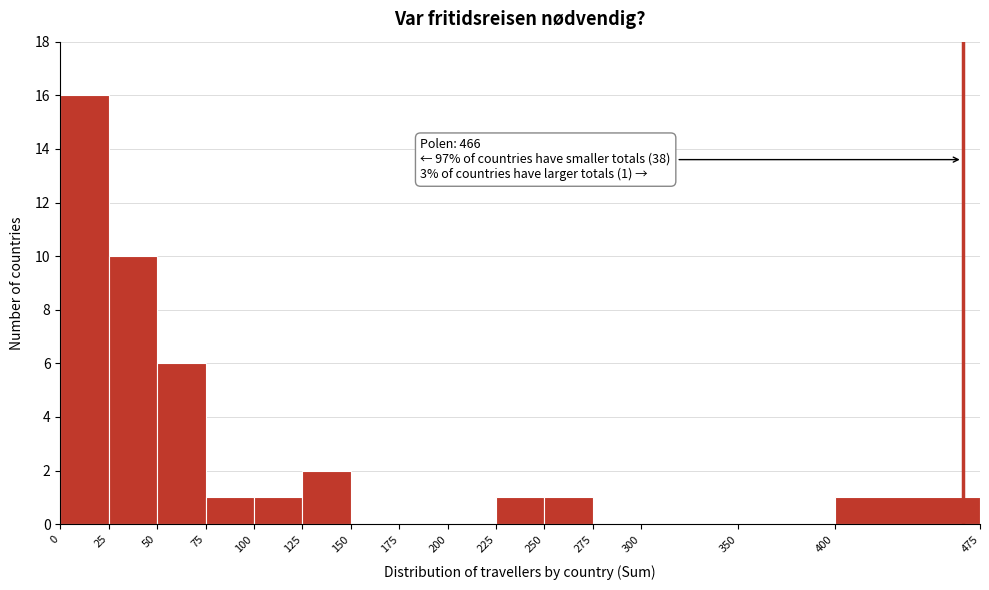

Over which range of the x-axis is the bar tallest?

0 to 25